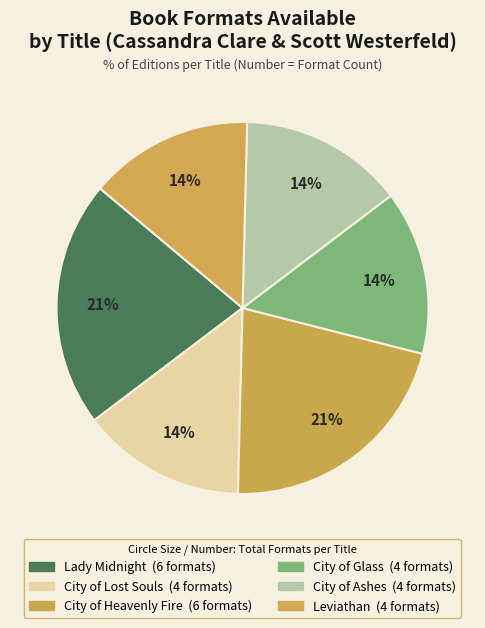

To the nearest percent, what portion does City of Ashes represent?

14%